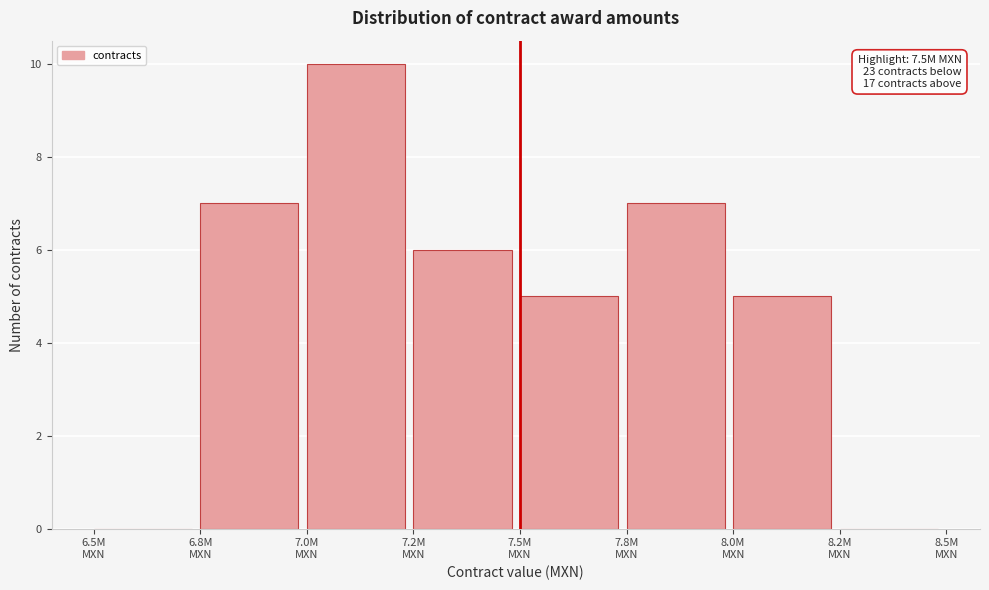

What is the greatest value displayed?

10